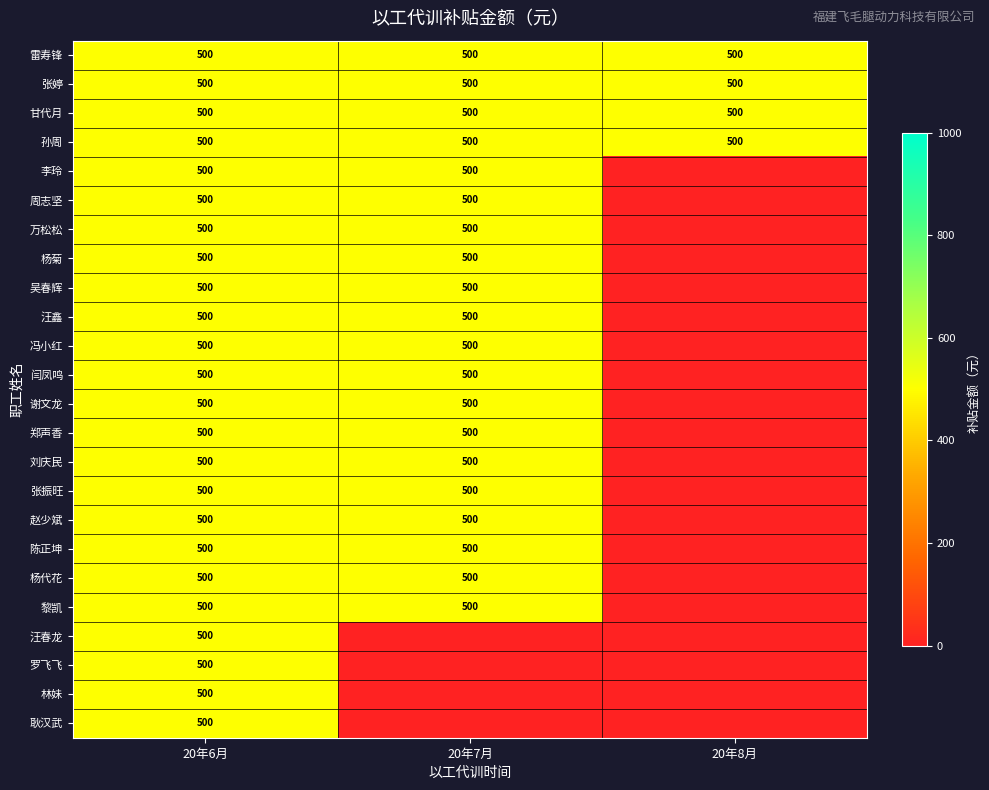

The value of 甘代月 at 20年7月 is 500. True or false?

True